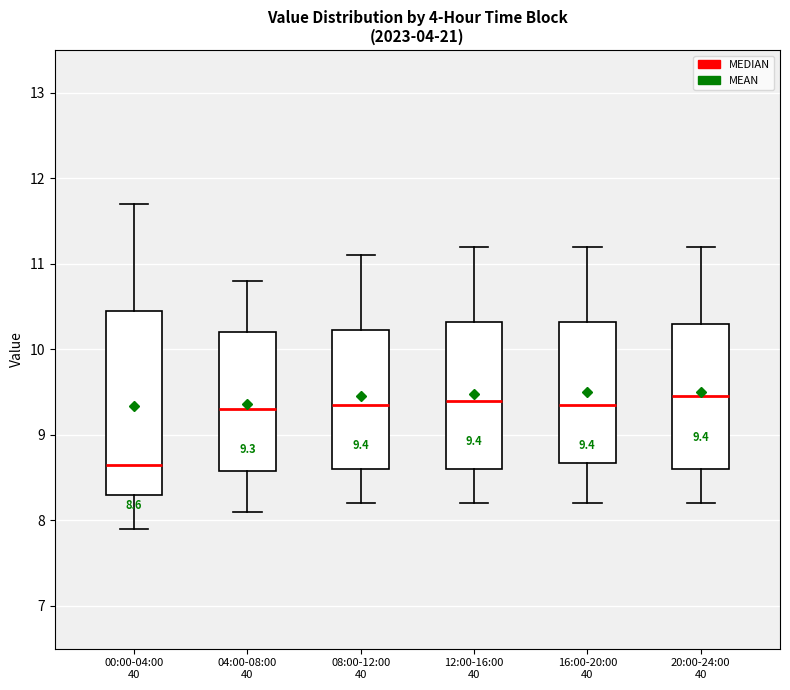

Comparing the boxes themselves (not the whiskers), which one is the tallest?

00:00-04:00 40